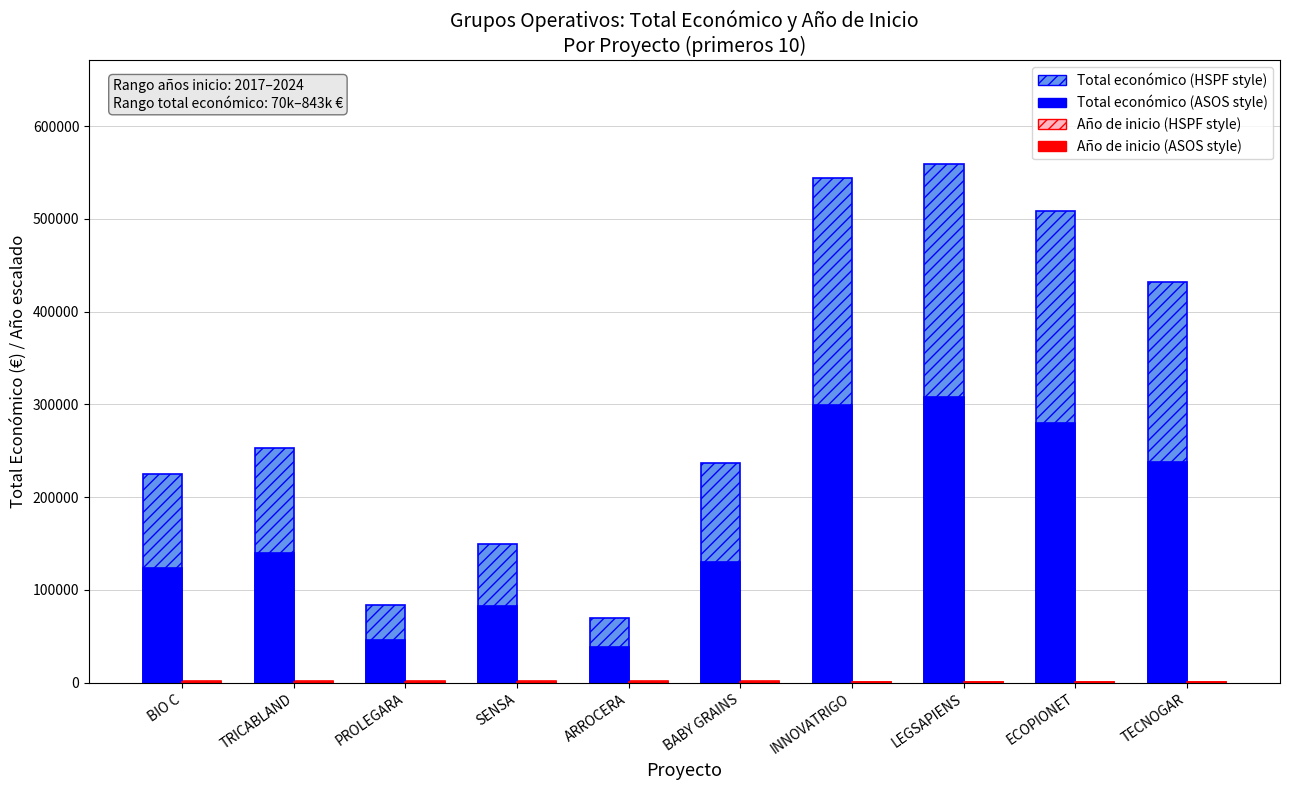

How many groups of bars are there?

10